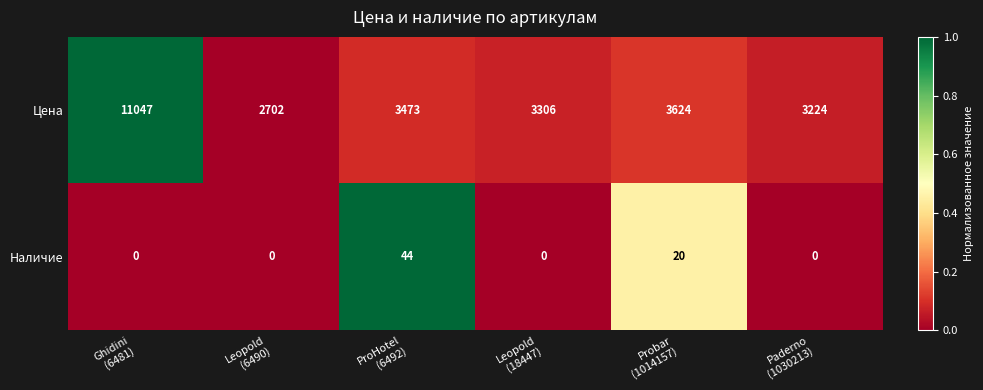

Count the Наличие values in the range 0 to 20.

5